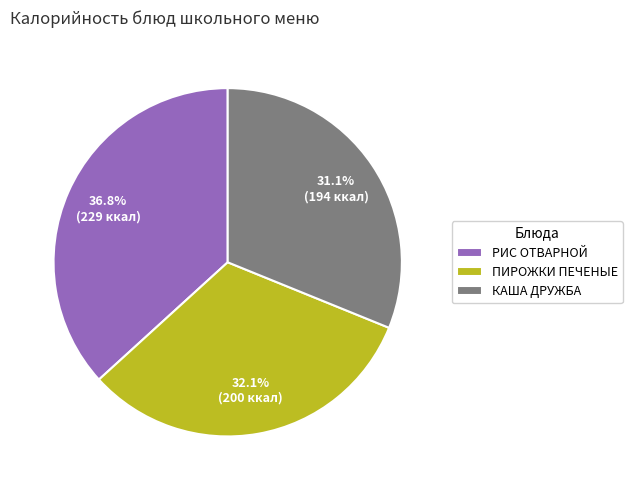

What is the smallest slice in the pie chart?

КАША ДРУЖБА